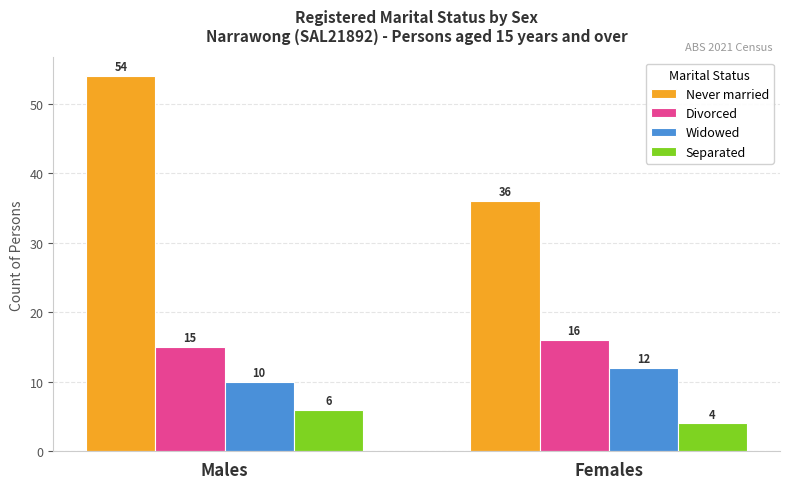

Count the Divorced values in the range 15 to 16.

2